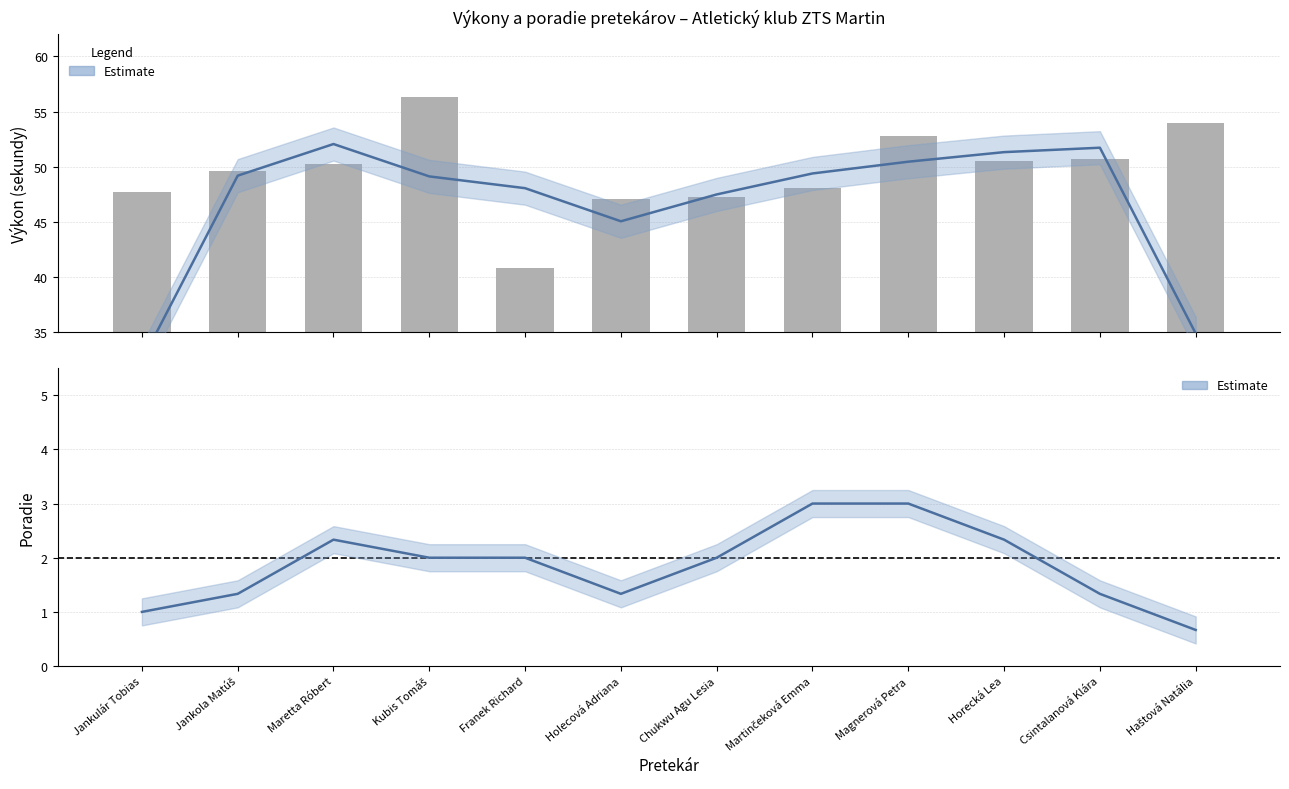

True or false: the data shows 50.3 at Maretta Róbert.

True